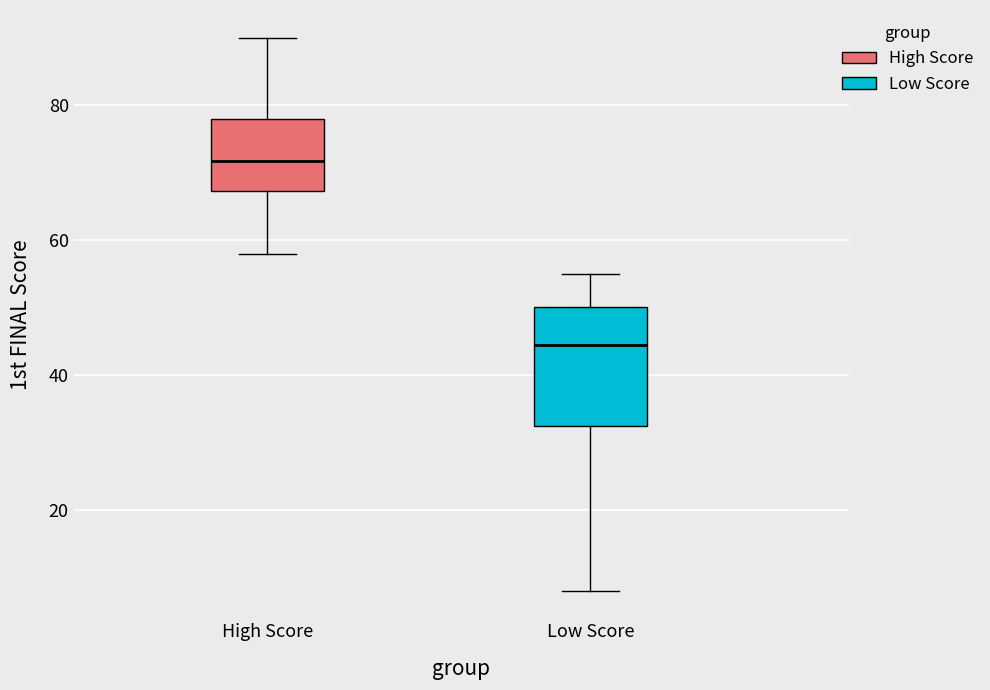

Comparing the boxes themselves (not the whiskers), which one is the tallest?

Low Score